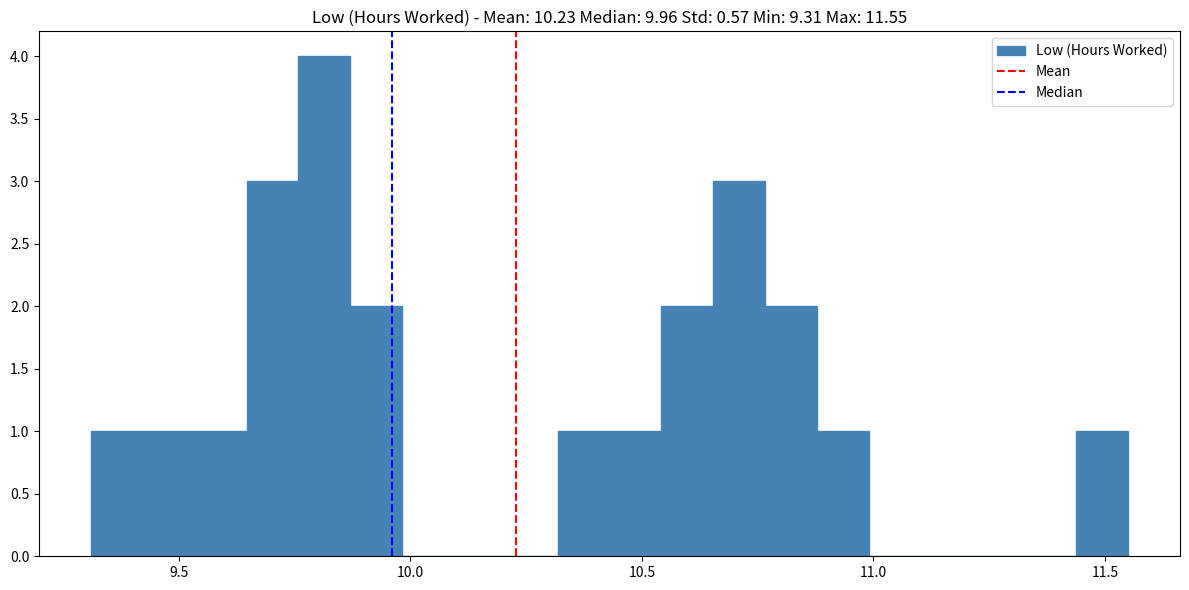

Read against the x-axis, roughly where is the centre of the tallest bar?

9.80